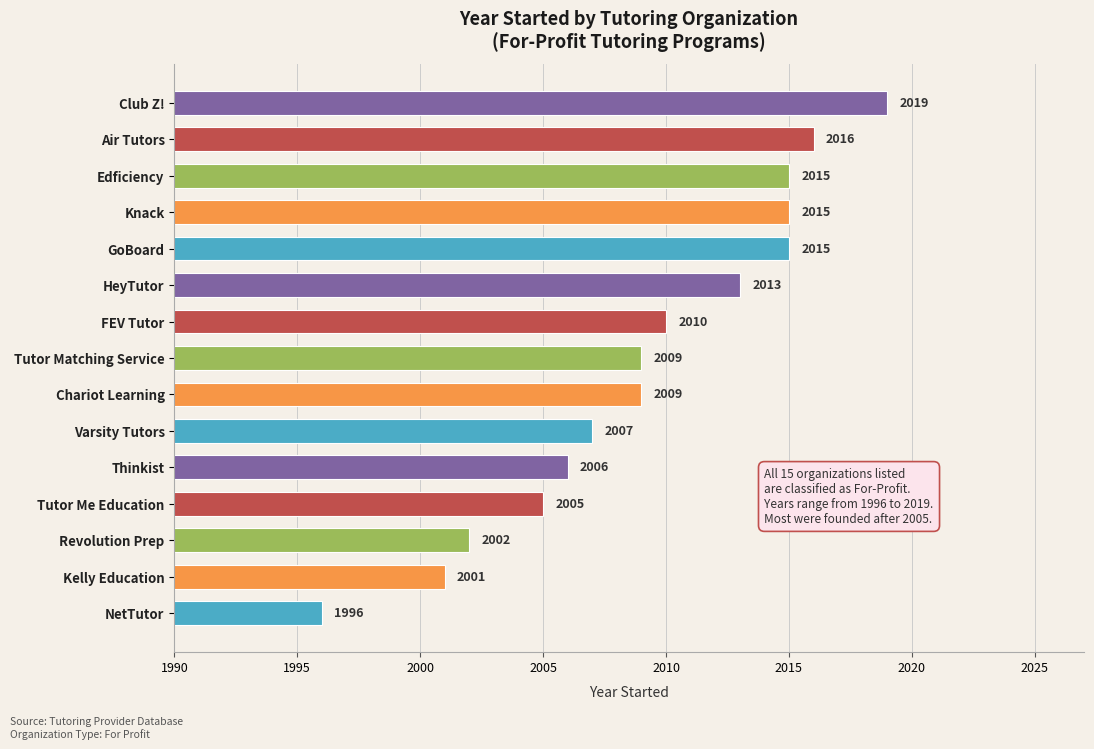

Reading bottom to top, what are all the values shown in this chart?

1996	2001	2002	2005	2006	2007	2009	2009	2010	2013	2015	2015	2015	2016	2019